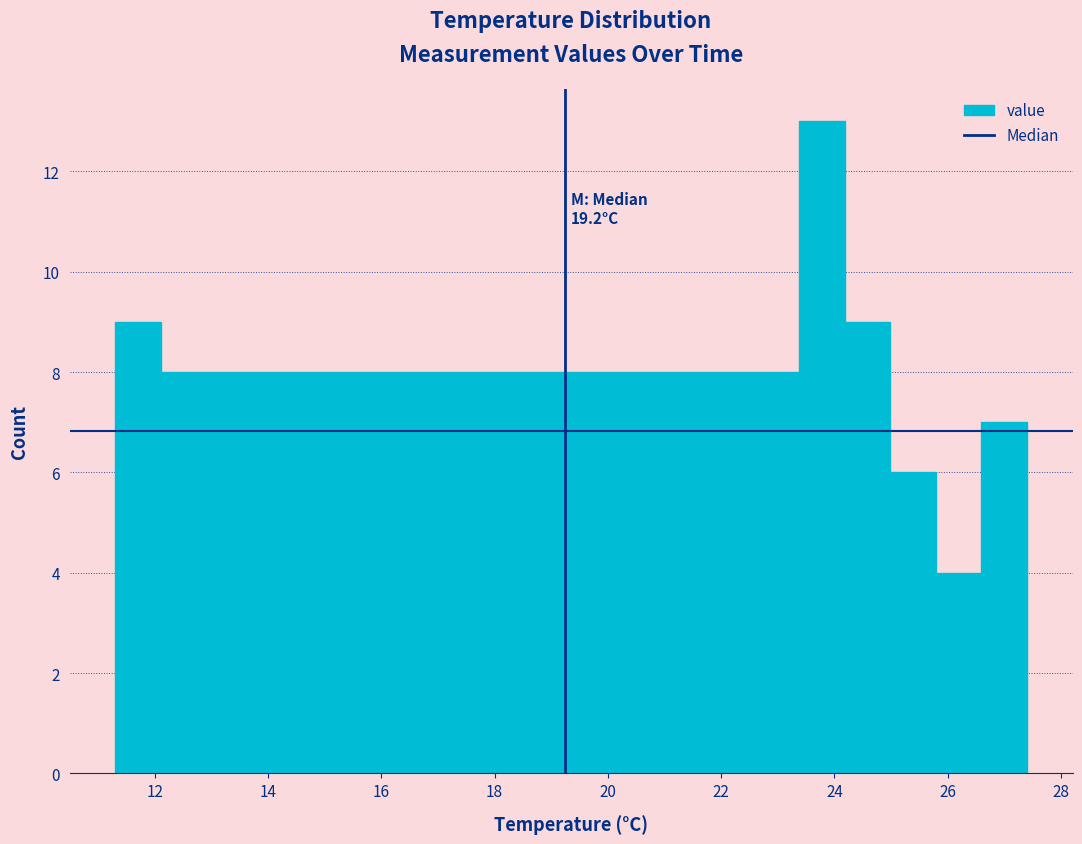

Which range on the x-axis has the tallest bar?

23.4 to 24.2